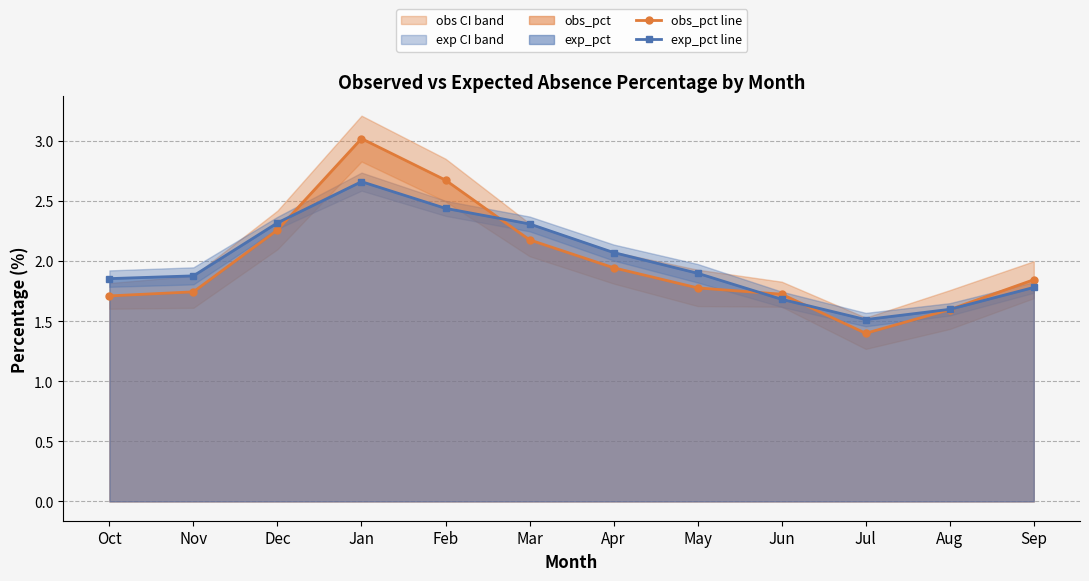

Reading left to right, what are all the values shown in this chart?

obs_pct line: Oct=1.7	Nov=1.7	Dec=2.3	Jan=3.0	Feb=2.7	Mar=2.2	Apr=1.9	May=1.8	Jun=1.7	Jul=1.4	Aug=1.6	Sep=1.8
exp_pct line: Oct=1.9	Nov=1.9	Dec=2.3	Jan=2.7	Feb=2.4	Mar=2.3	Apr=2.1	May=1.9	Jun=1.7	Jul=1.5	Aug=1.6	Sep=1.8